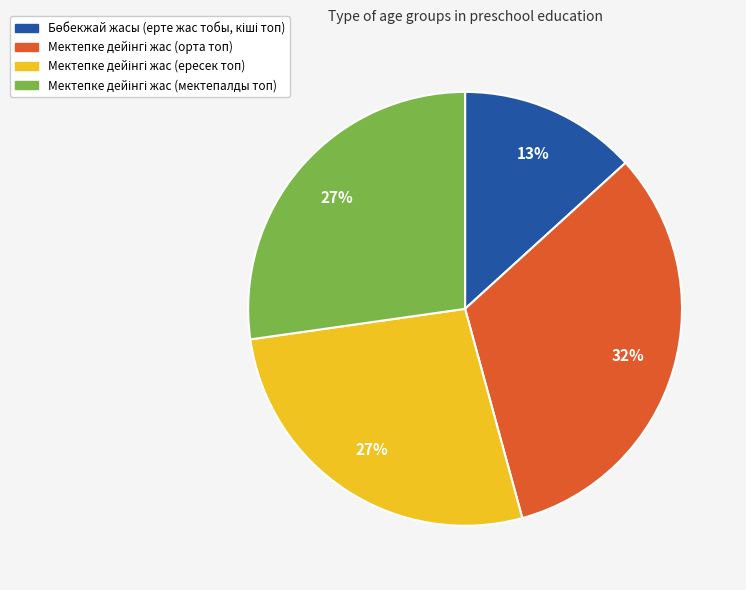

Is there a majority slice in this chart?

No